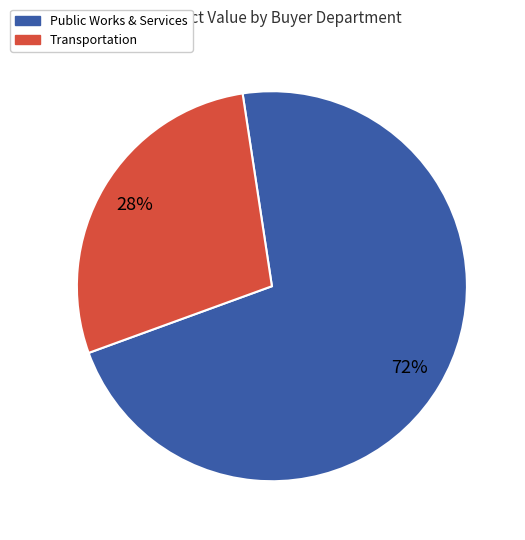

Is there any slice that represents more than half of the pie?

Yes